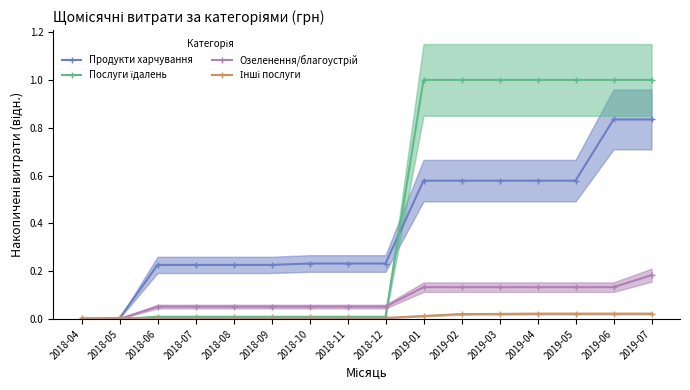

What is the sum of all Продукти харчування values?

6.2